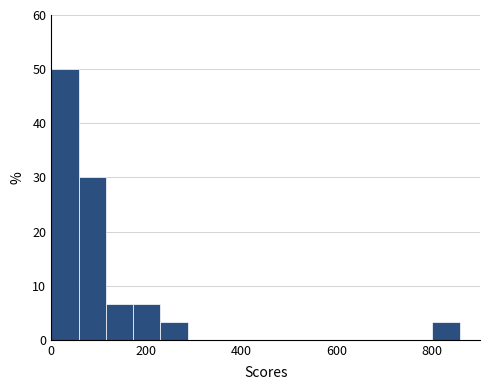

Around what value on the x-axis is the tallest bar? Give the approximate position of its centre, as read against the axis.

20